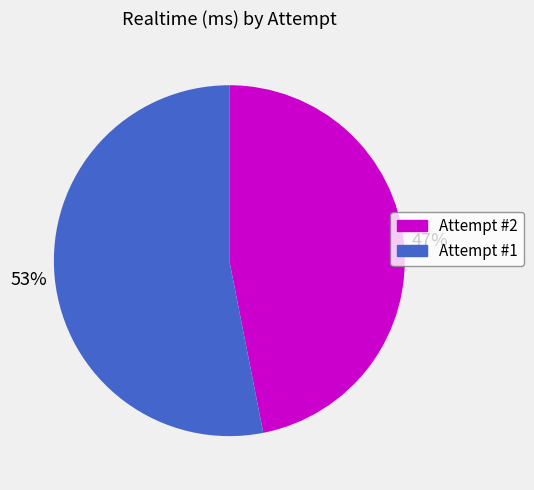

Is there any slice that represents more than half of the pie?

Yes